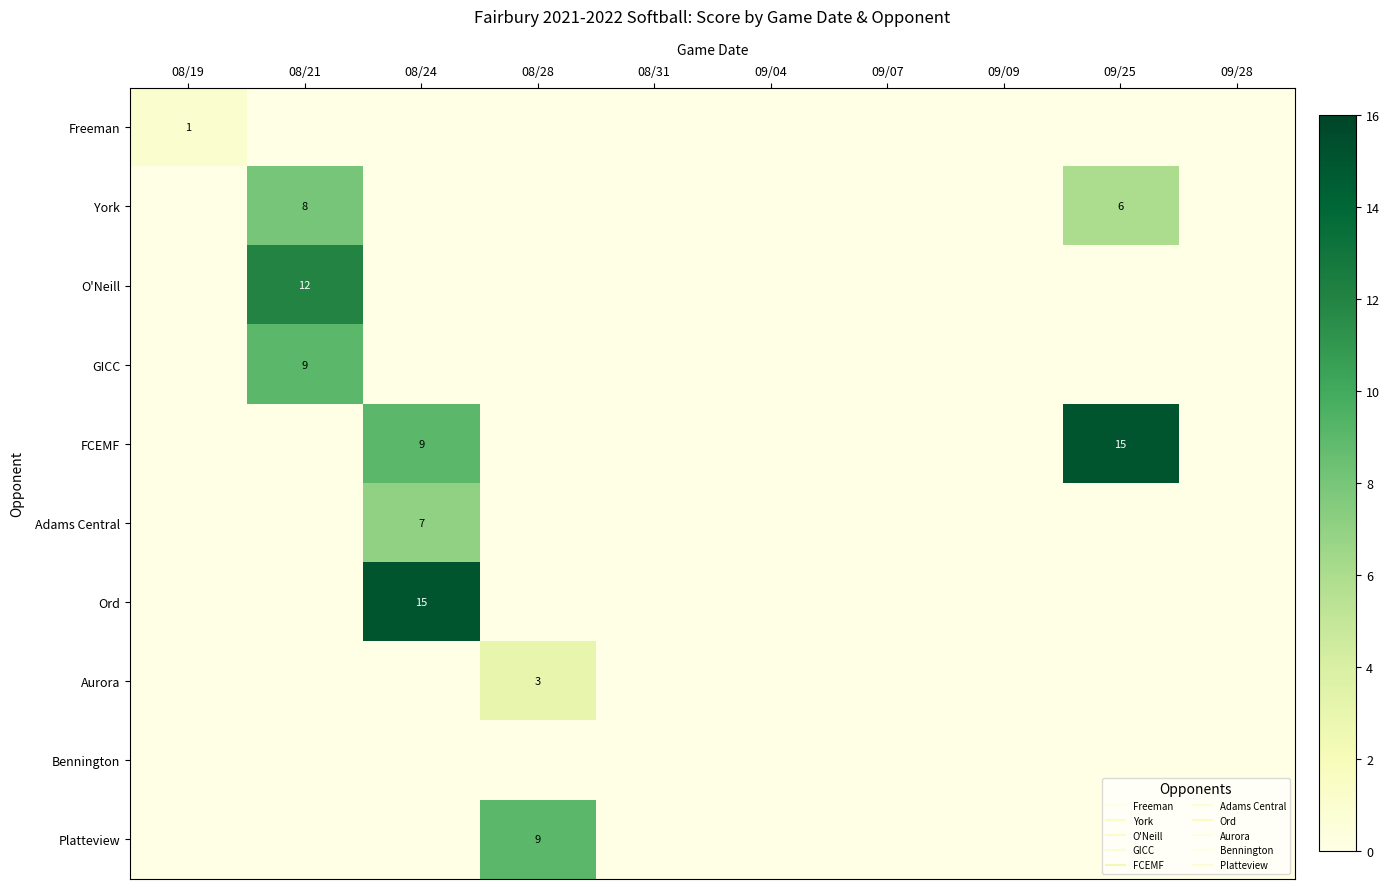

How many values in the Platteview series exceed 0?

1